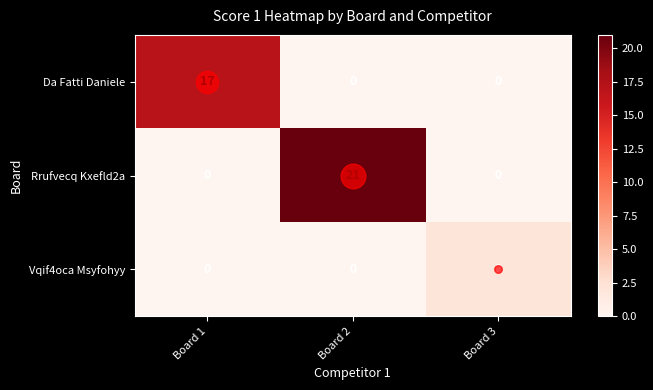

Rank the series by their average value, from highest to lowest.

Rrufvecq Kxefld2a, Da Fatti Daniele, Vqif4oca Msyfohyy